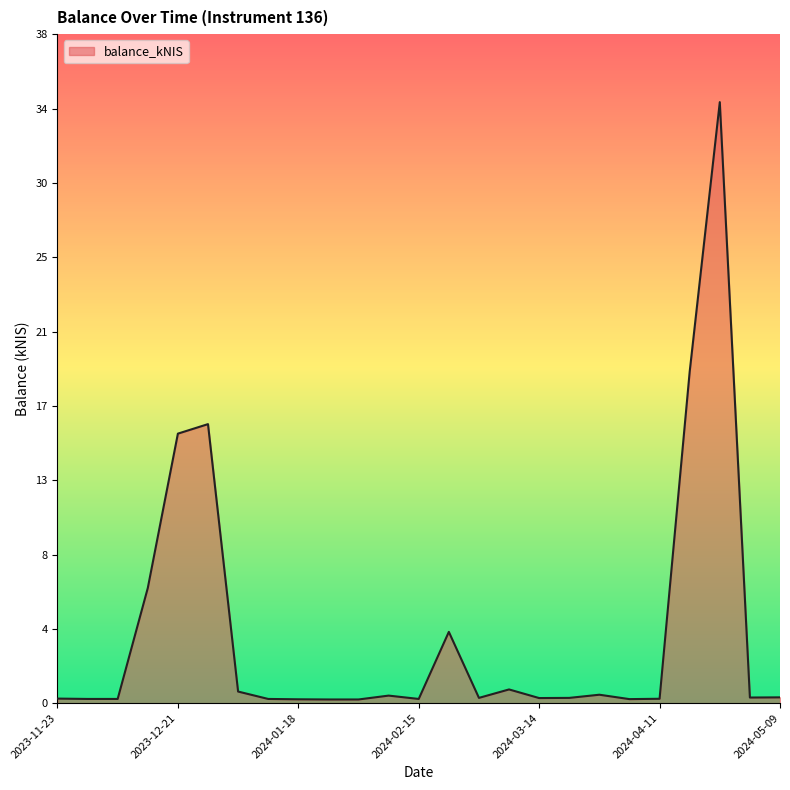

Does the chart have visible grid lines?

No